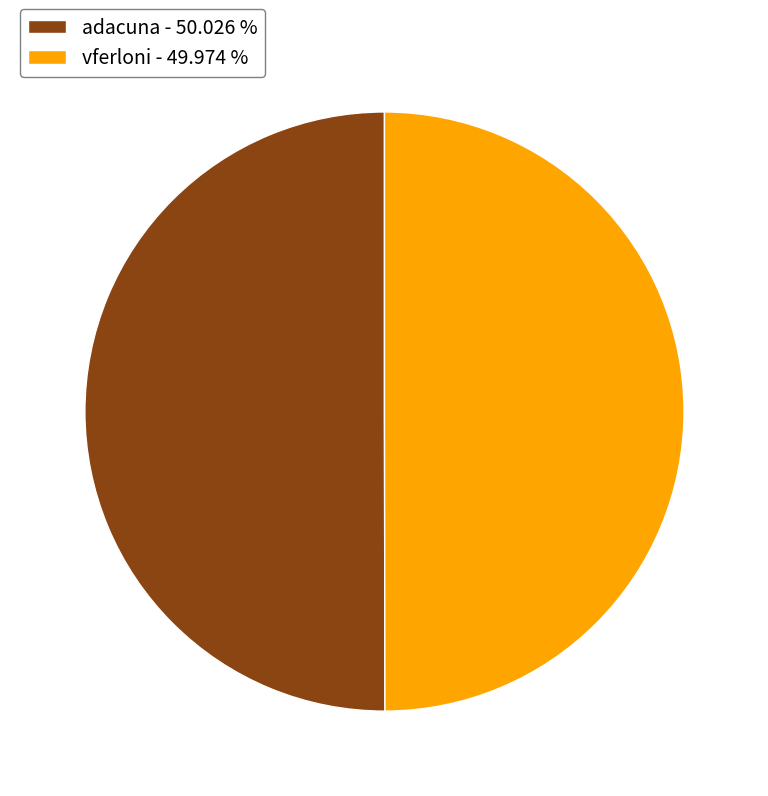

Approximately how many times larger is the value at vferloni - 49.974 % compared to adacuna - 50.026 %?

1.0